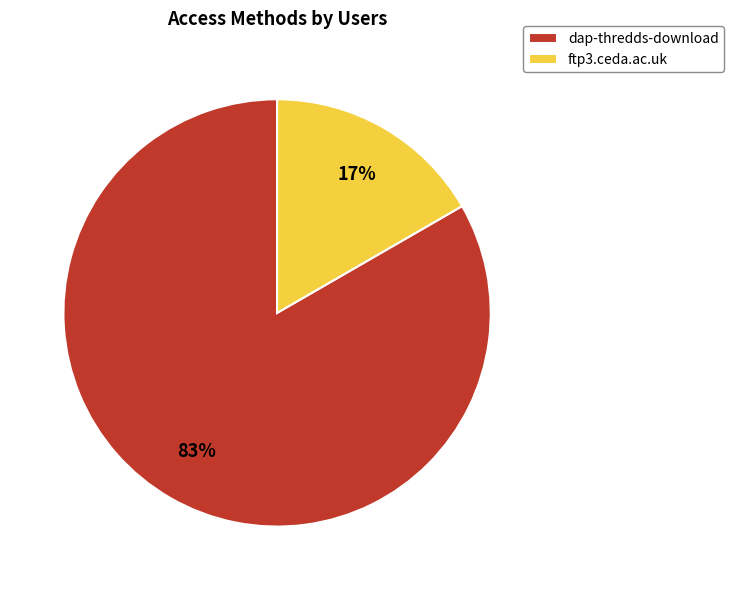

The dap-thredds-download slice represents 77% of the pie. True or false?

False